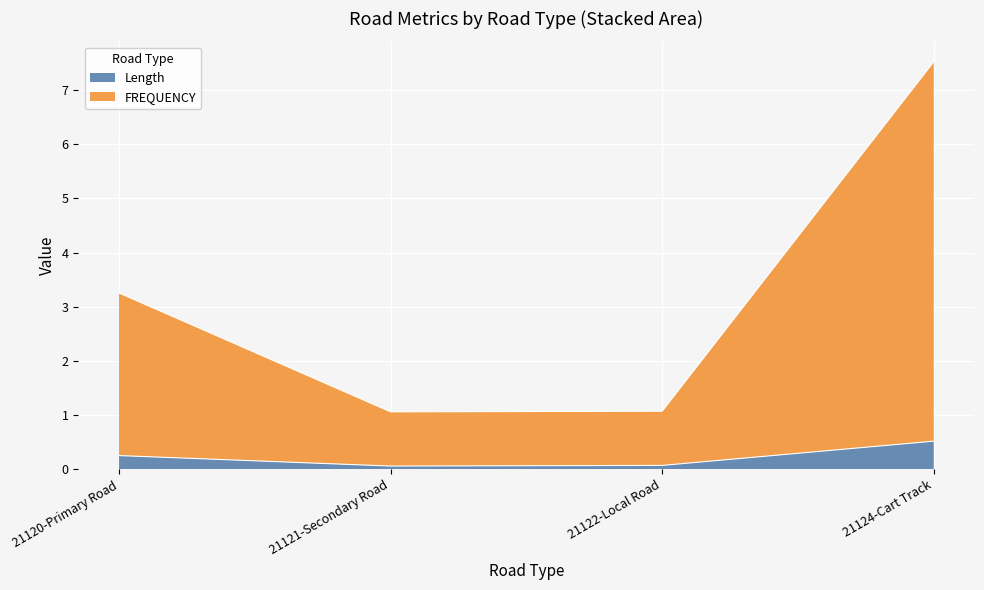

Is it true that Length equals 0.1 at 21122-Local Road?

False